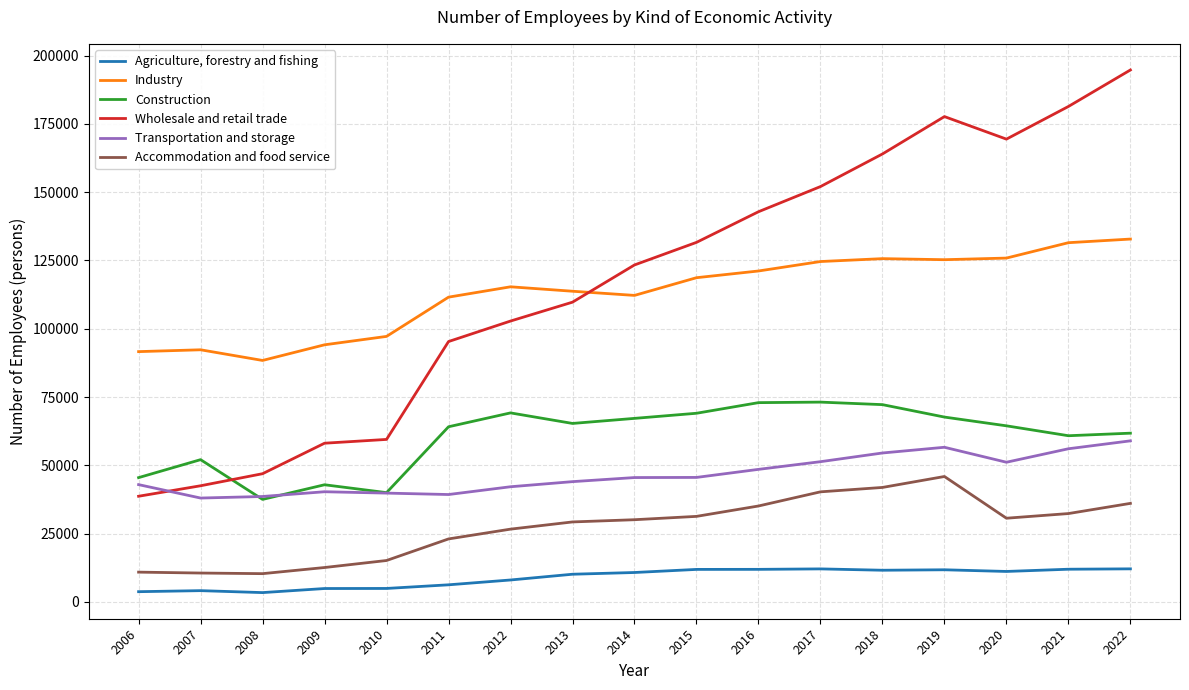

Rank the series at 2006 from lowest to highest value.

Agriculture, forestry and fishing, Accommodation and food service, Wholesale and retail trade, Transportation and storage, Construction, Industry